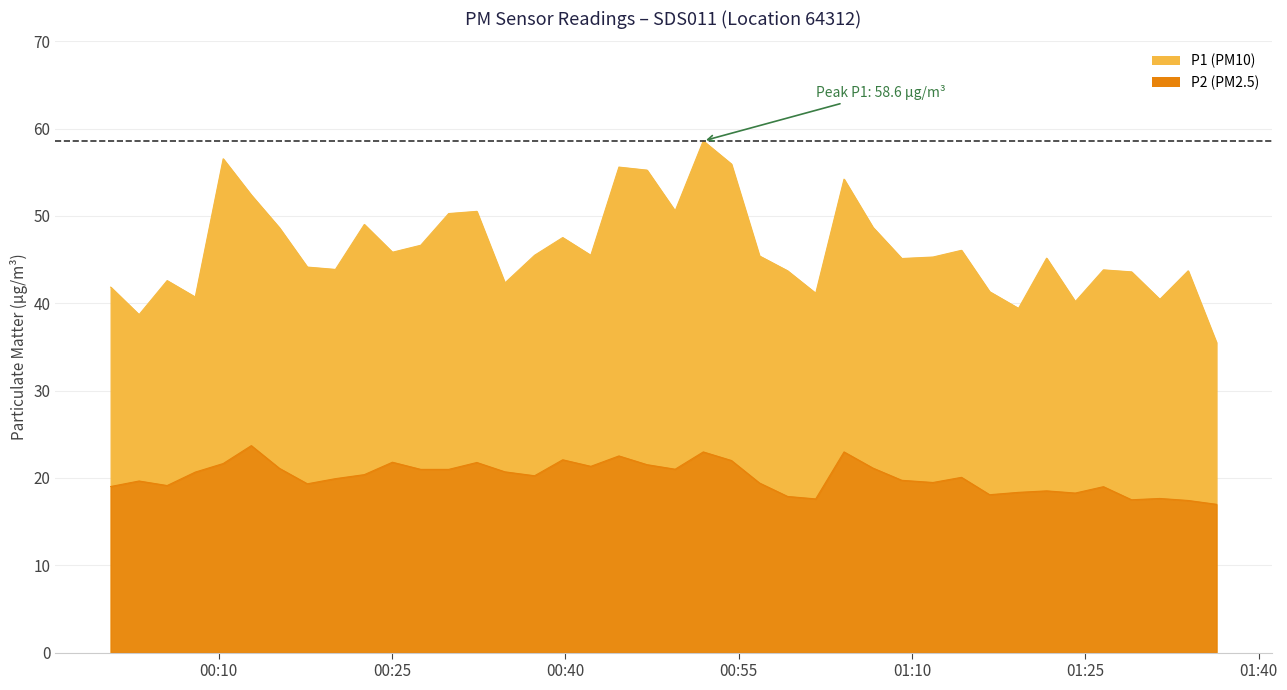

True or false: P2 has more than 0 points higher than both neighbors.

True